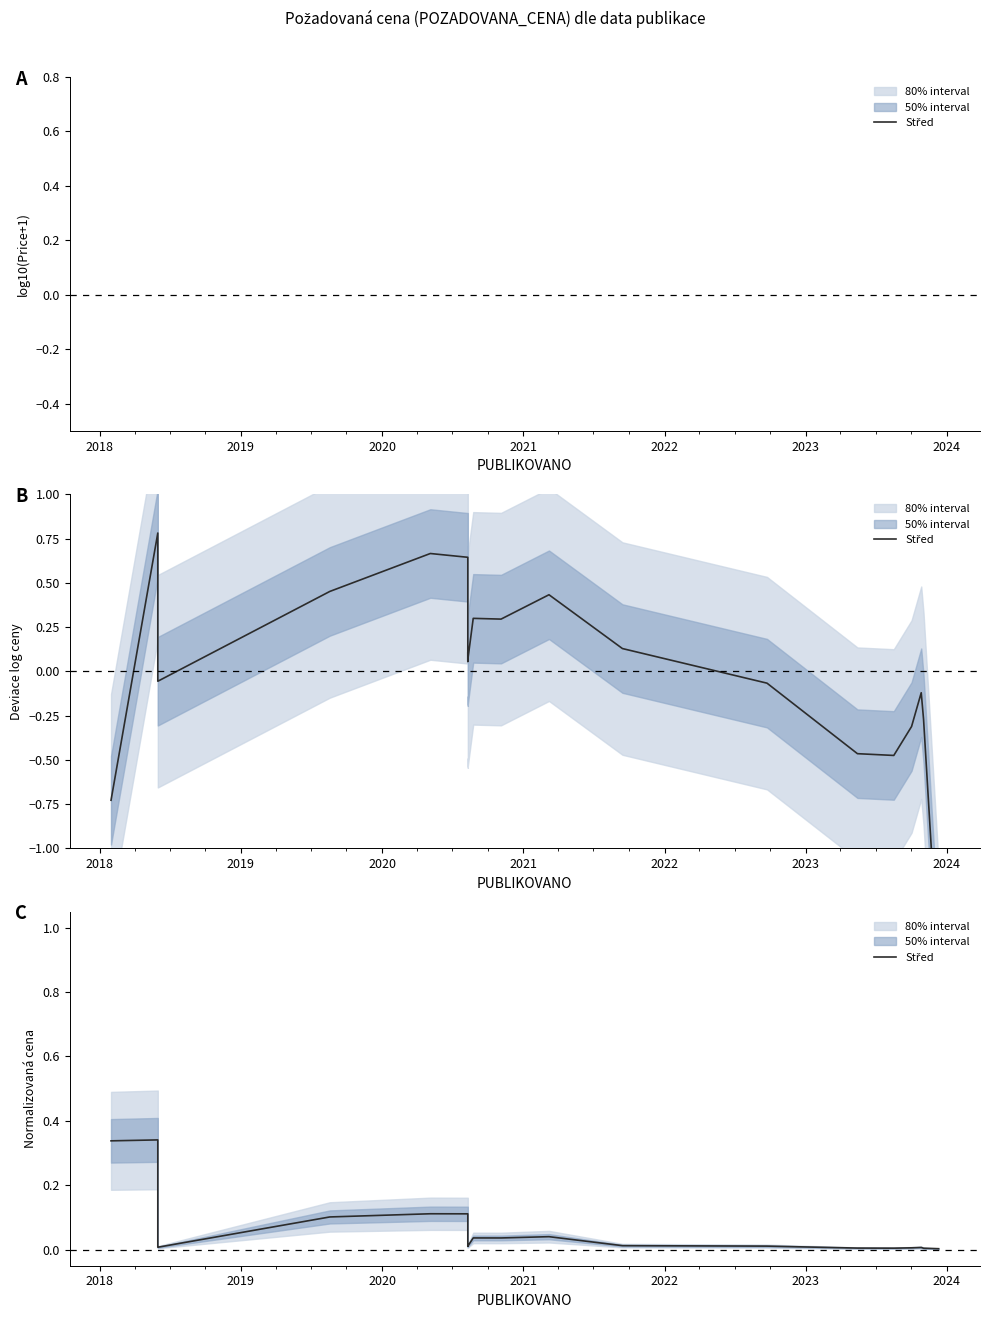

The value at 18 is 0.0. True or false?

False